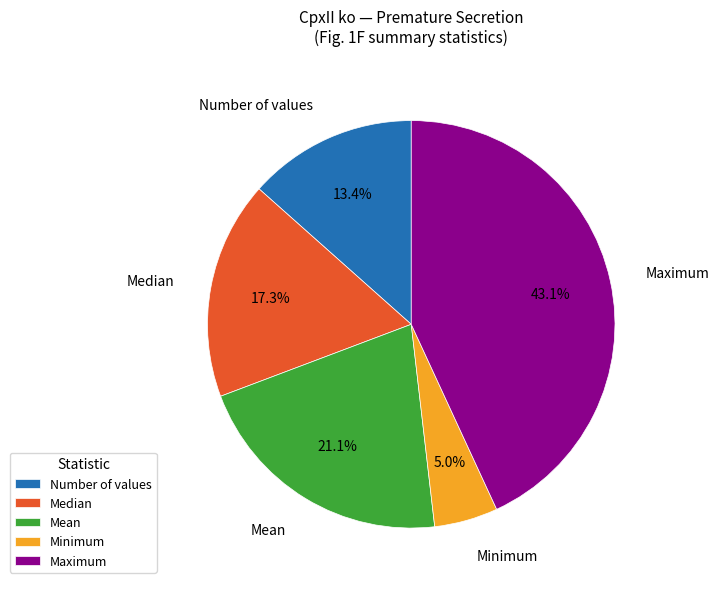

Which has a higher value, Mean or Maximum?

Maximum